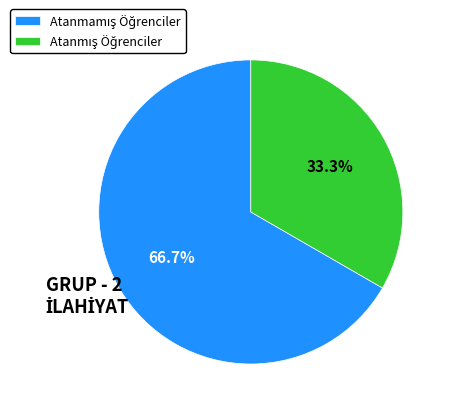

Count the number of slices in the pie.

2